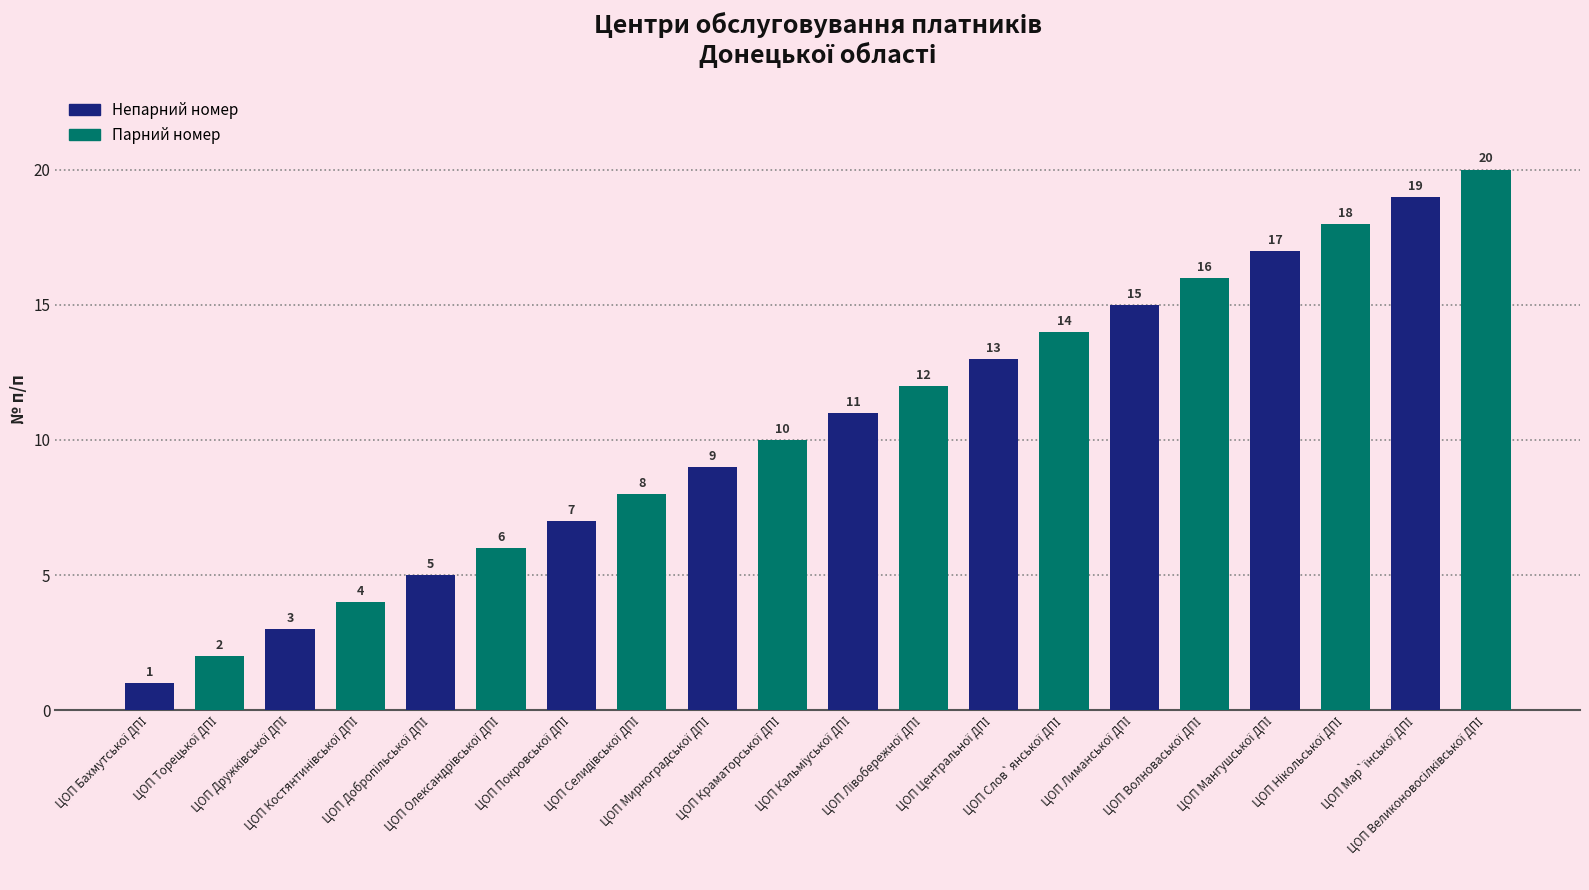

What is the difference between the second highest and second lowest values?

17